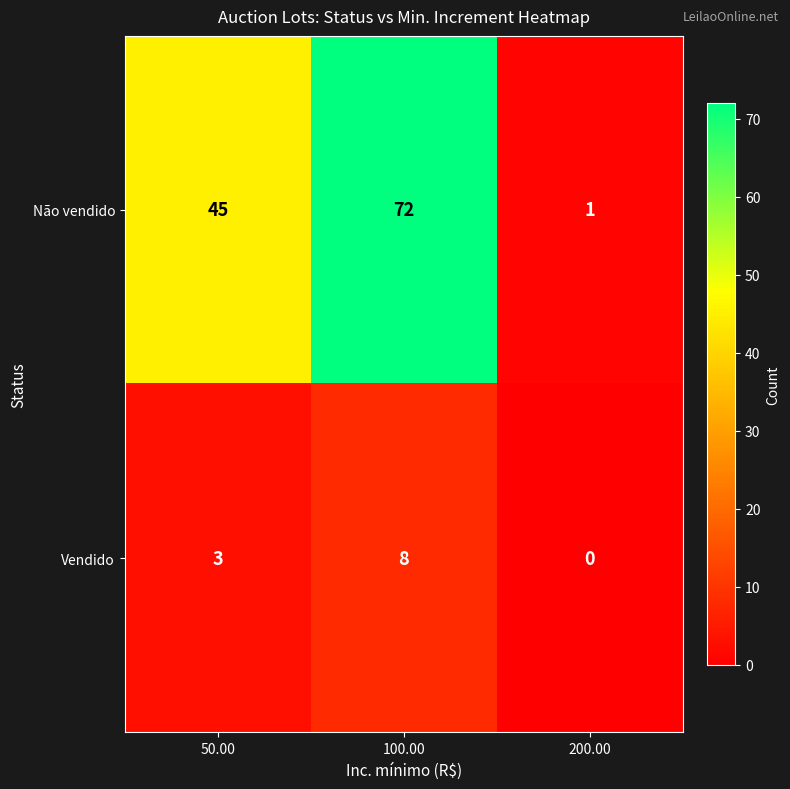

The value of Não vendido at 100.00 is 72. True or false?

True